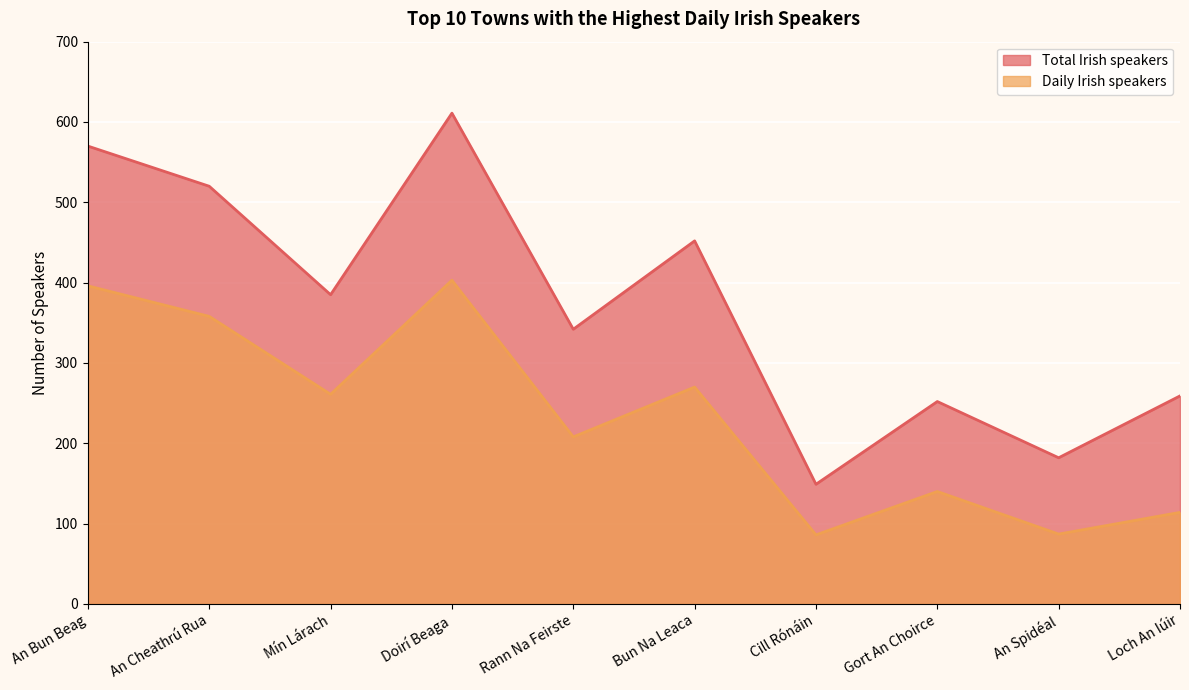

Rank the series at Doirí Beaga from lowest to highest value.

Daily Irish speakers, Total Irish speakers